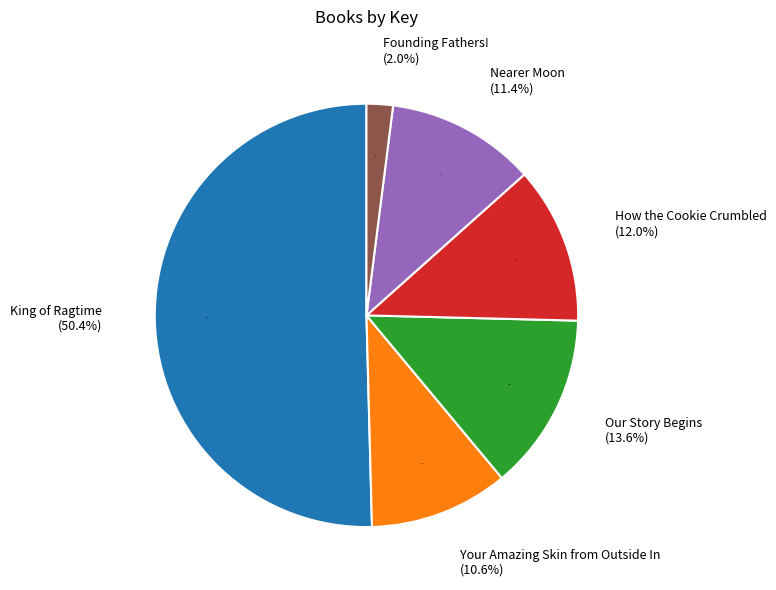

What portion of the pie excludes King of Ragtime?

49.6%